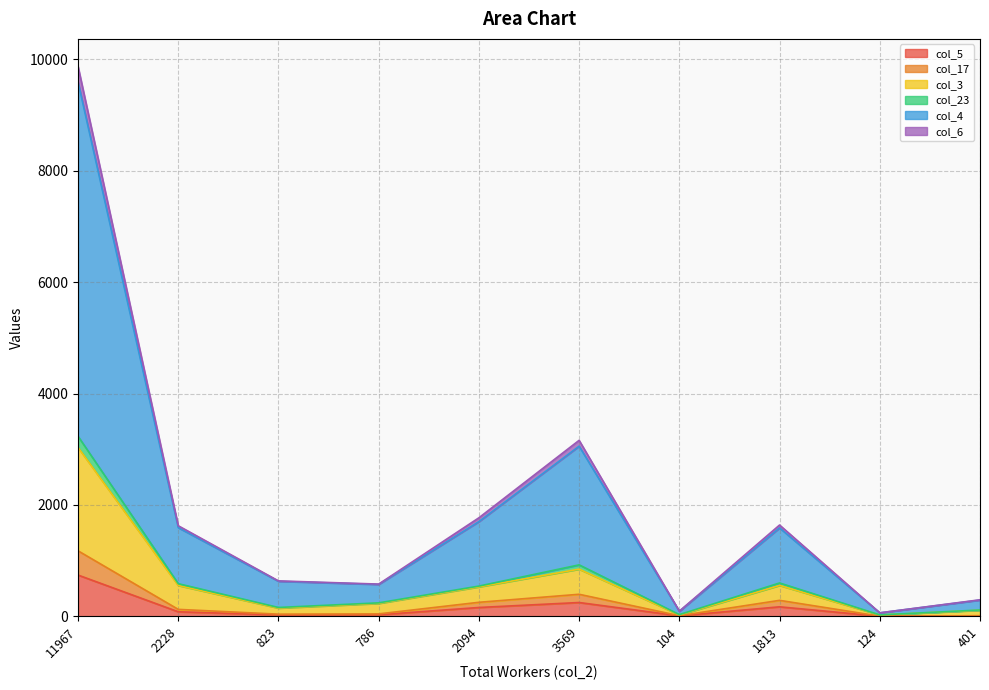

At which category is the sum across all series the highest?

11967